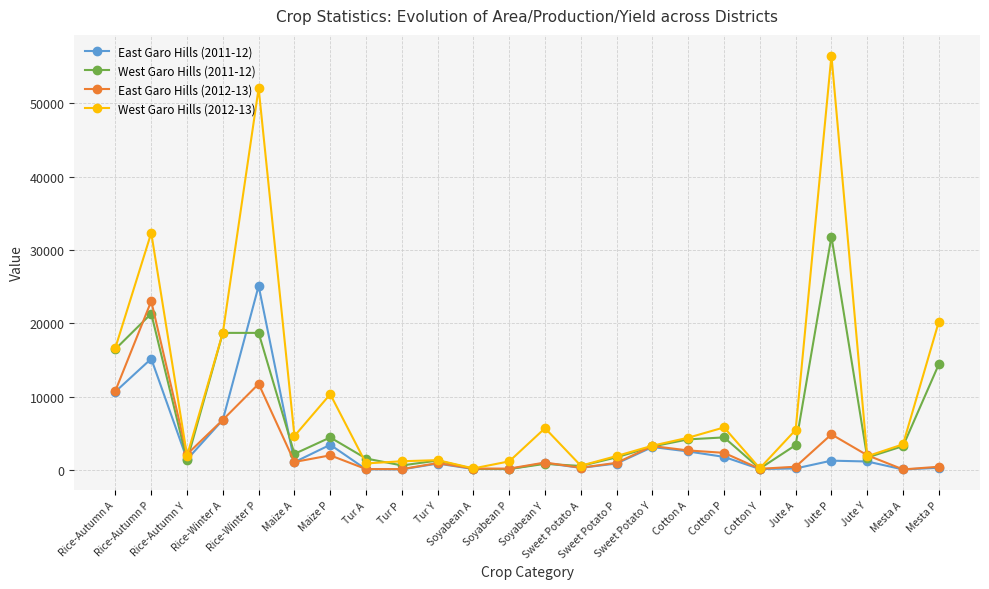

Which series has the largest range (max minus min)?

West Garo Hills (2012-13)